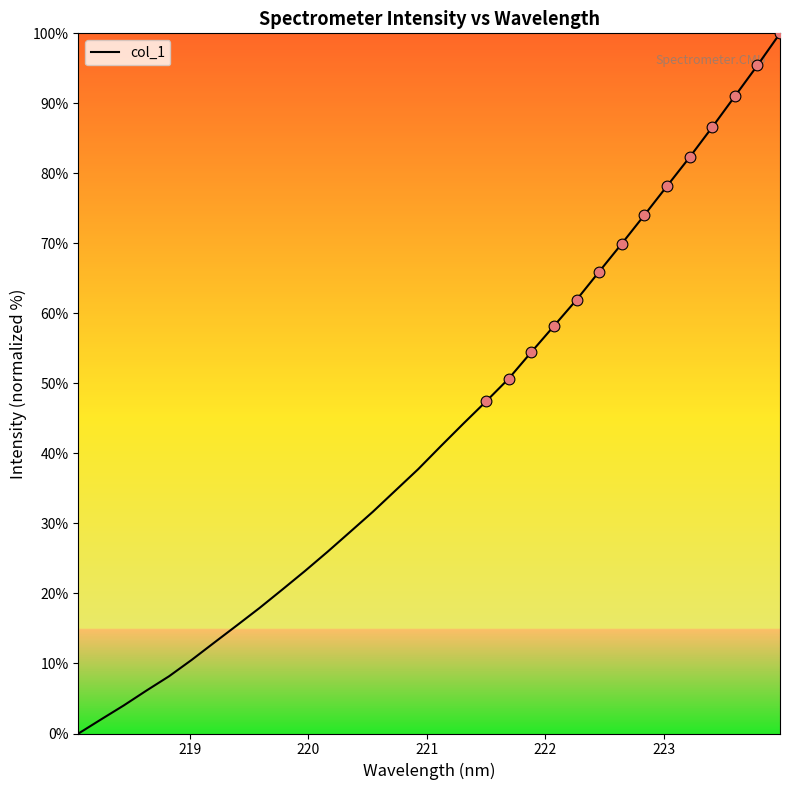

What is the maximum value shown in the chart?

100.0